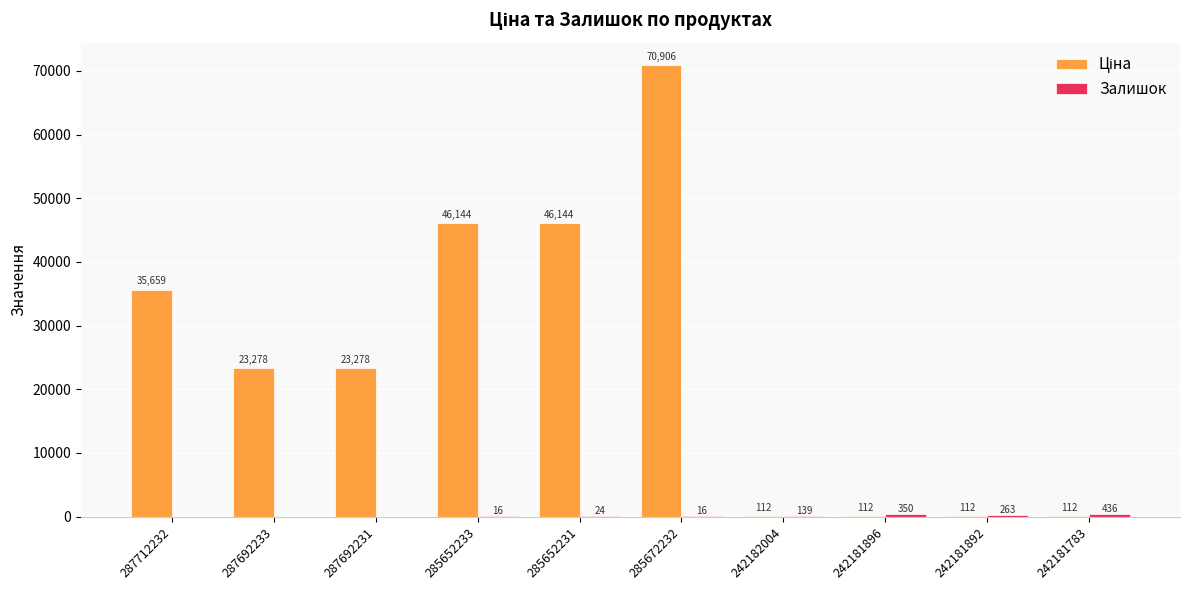

At which category is the sum across all series the highest?

285672232